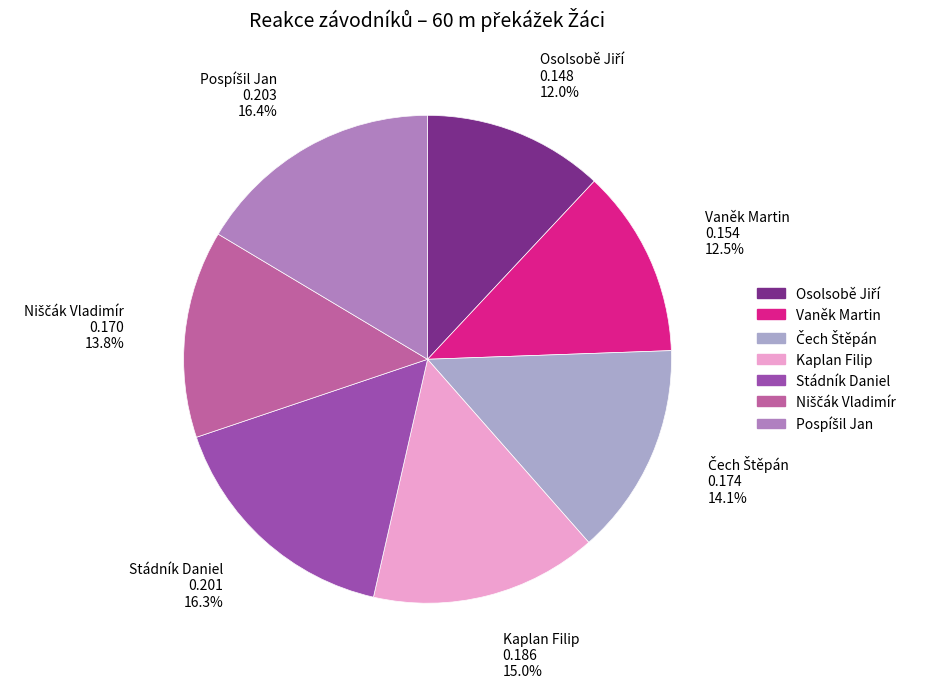

Does Kaplan Filip account for over 50% of the chart?

No